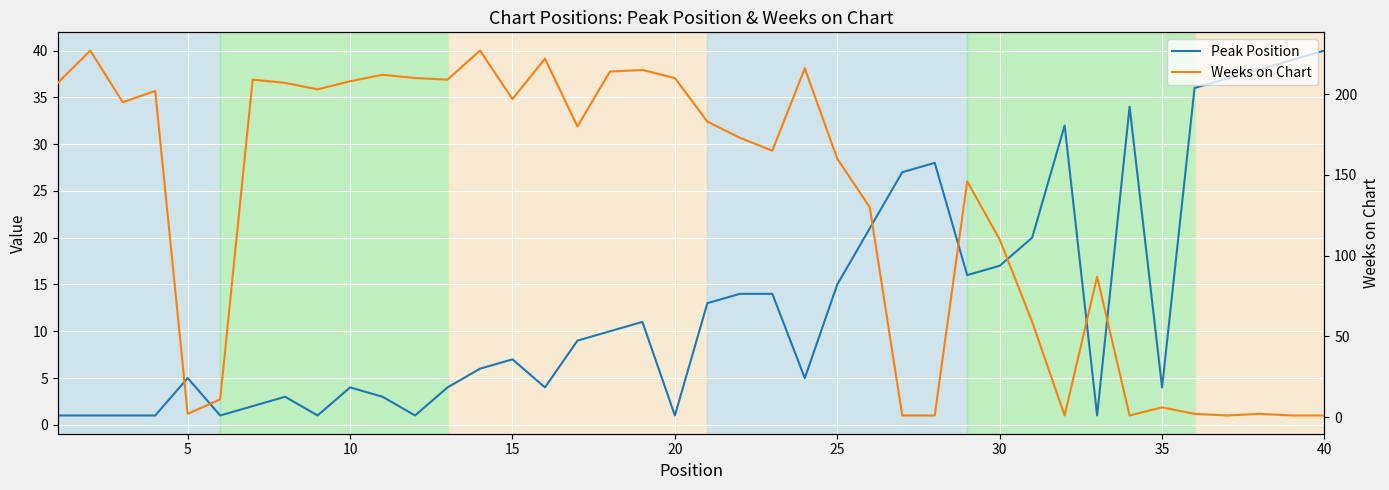

How many intersections are there between Peak Position and Weeks on Chart?

9